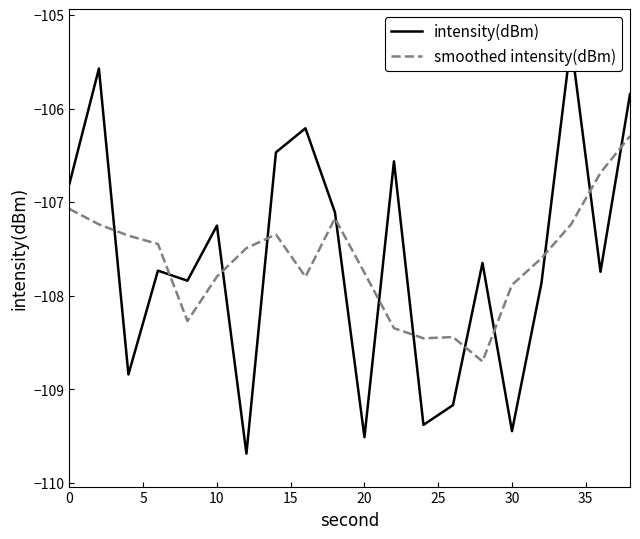

After their last crossing, which series has the higher values: smoothed intensity(dBm) or intensity(dBm)?

intensity(dBm)